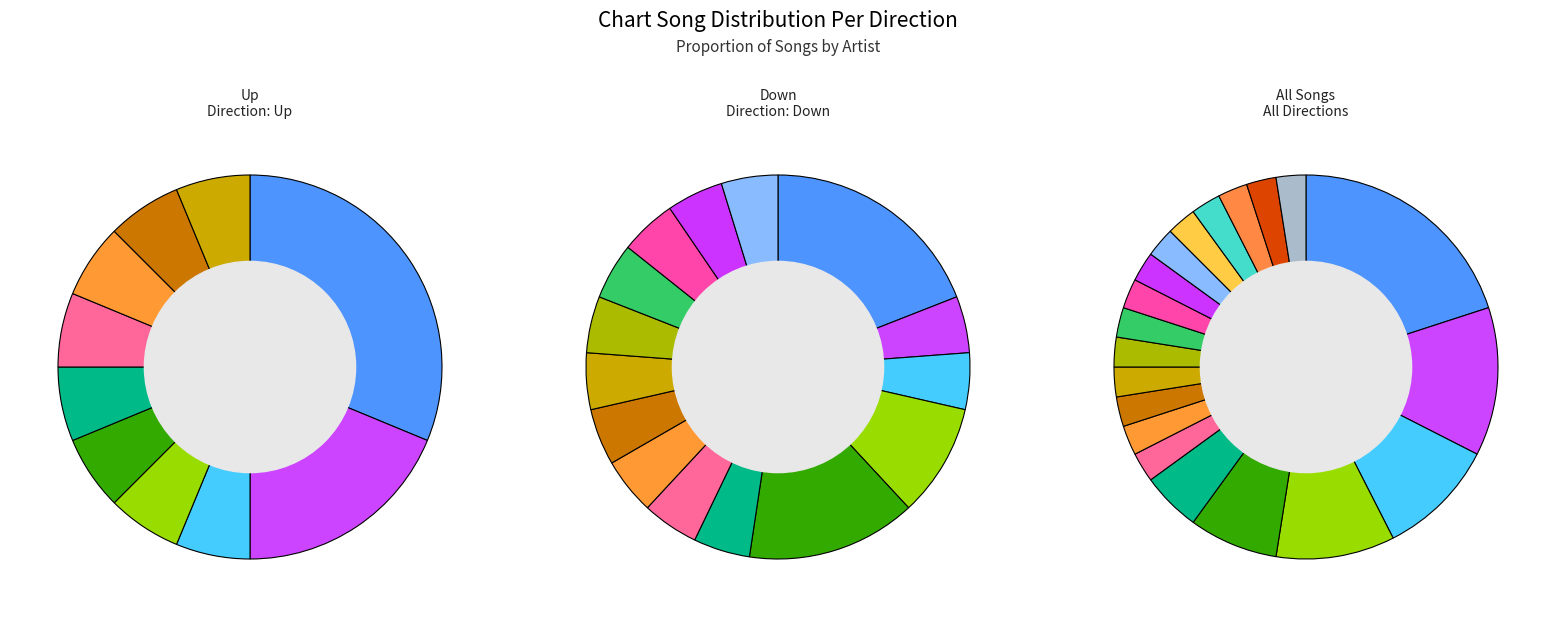

Rank the categories by value from highest to lowest.

The Weeknd, Alicia Keys, Rihanna, John Legend, Barry White, Sade, Marvin Gaye & Tammi Terrell, Chaka Khan, Jazmine Sullivan, Akon, Michael Kiwanuka, Jeremih & 50 Cent, Estelle, Amy Winehouse, Lionel Richie, Kelly Rowland, Usher, Timi Yuro, Melanie Fiona, Iyeoka